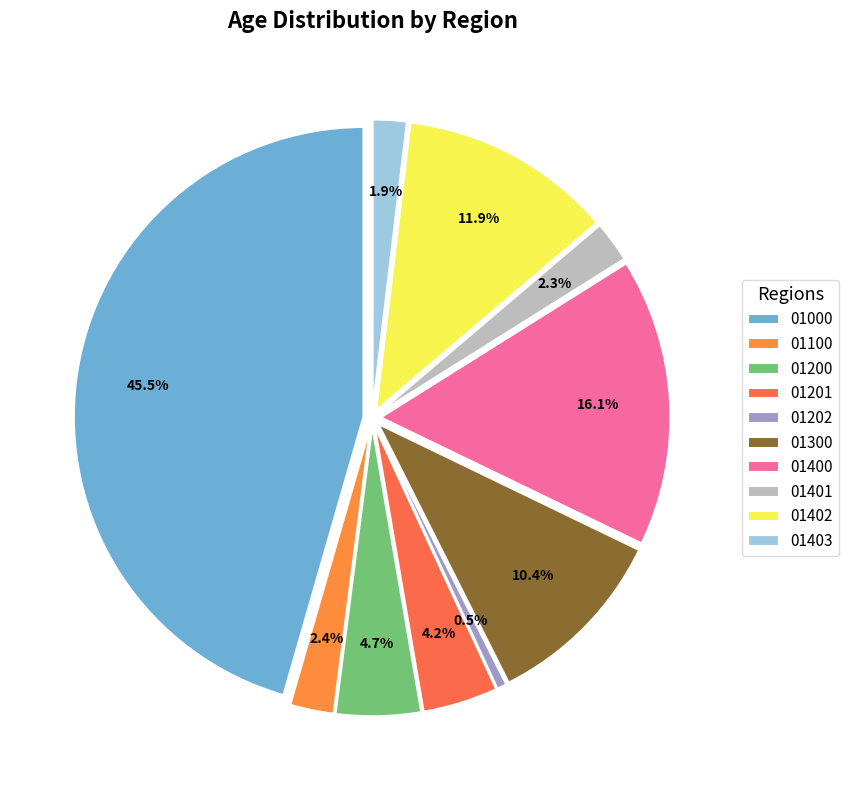

To the nearest percent, what is the difference between the largest and smallest slice percentages?

45%